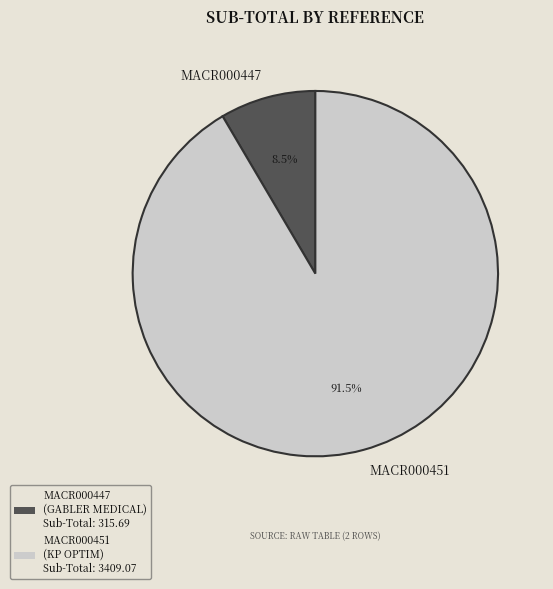

To the nearest percent, what is the average slice percentage?

50%